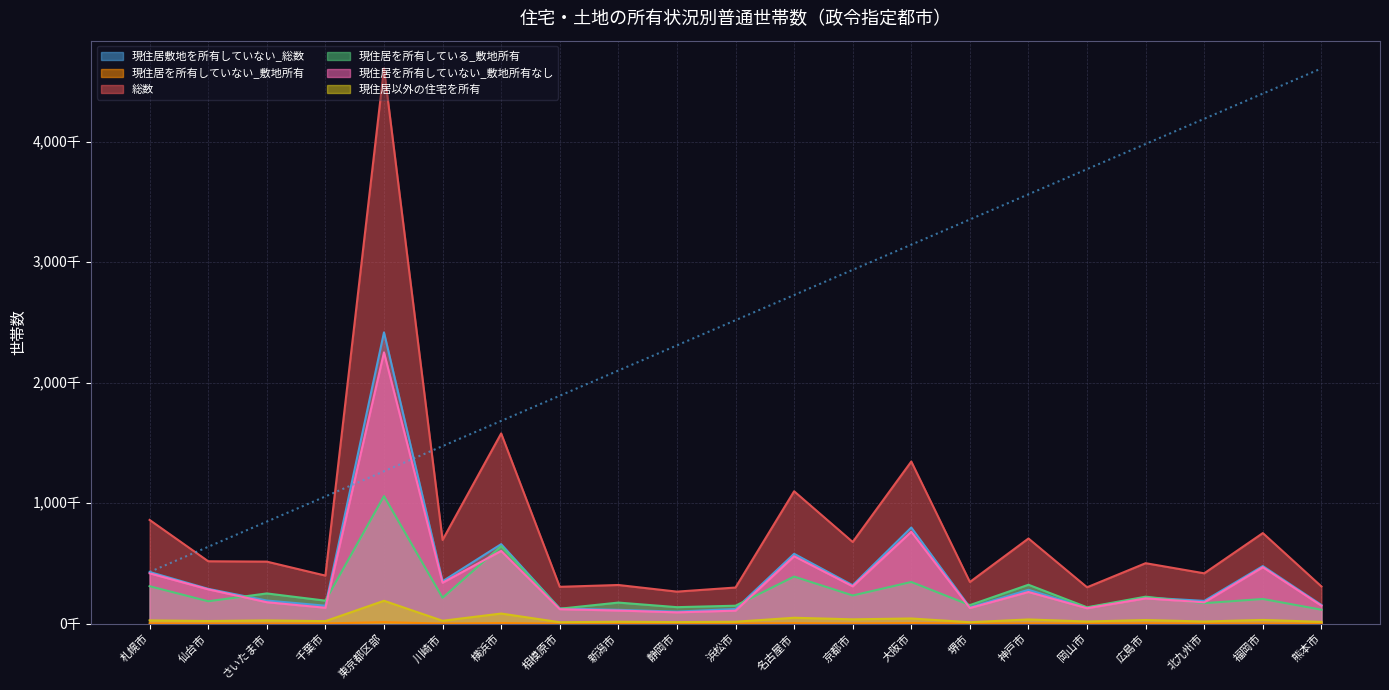

What is the average value of the 総数 series?

801